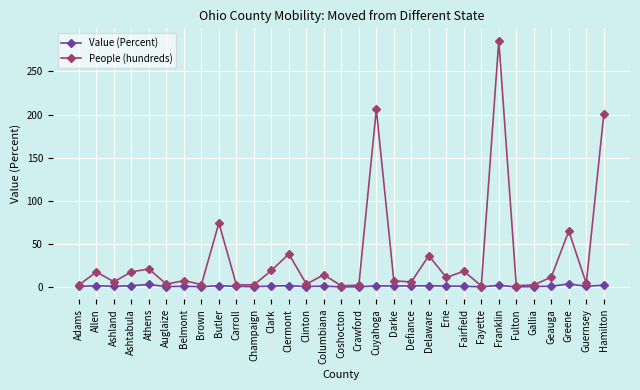

What is the difference between the second highest and minimum values in the People (hundreds) series?

204.4